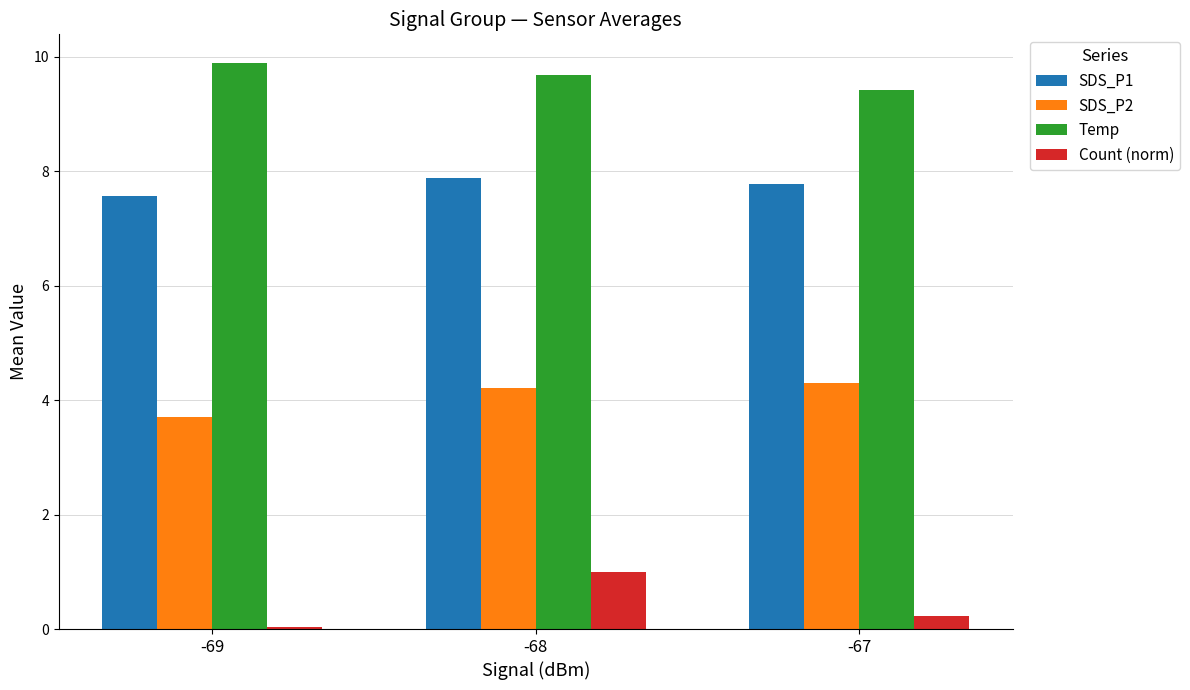

What is the value of the SDS_P1 bar at the 1st from the left?

7.6